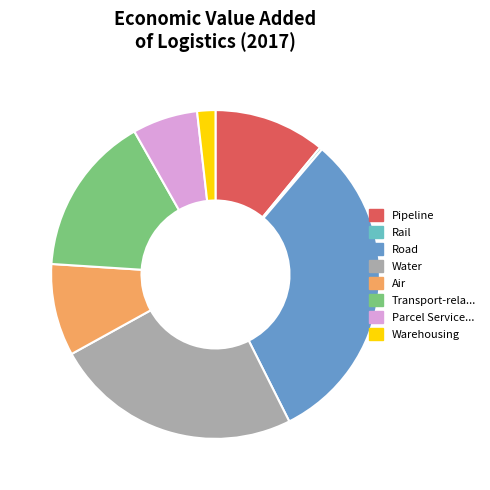

Does any single category account for the majority?

No